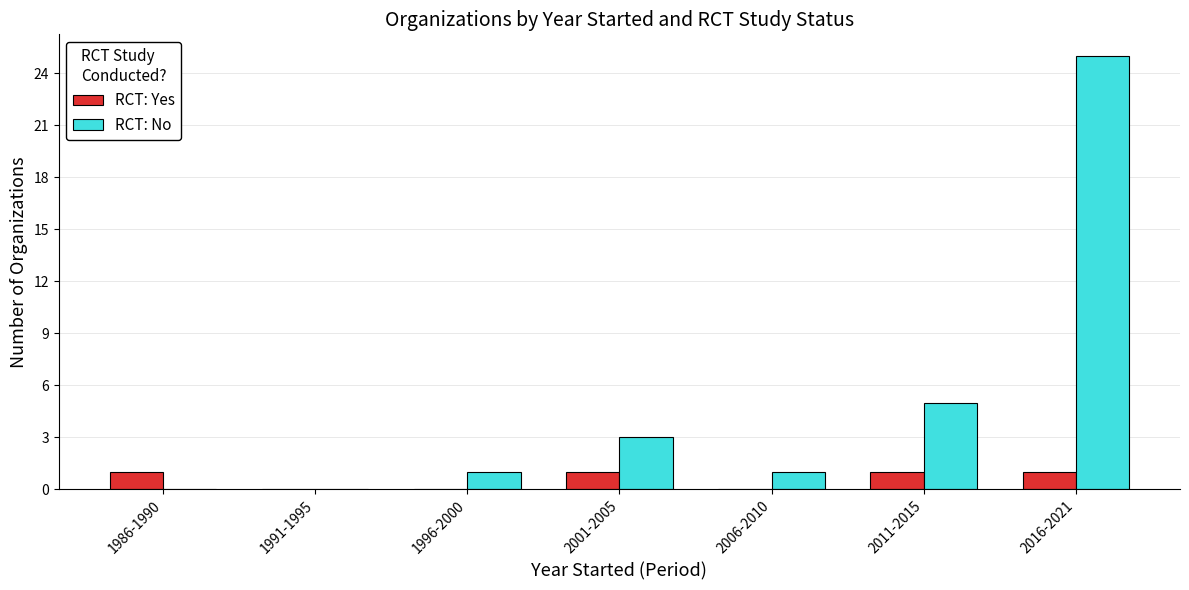

The RCT: No series shows 3 at 2001-2005. True or false?

True